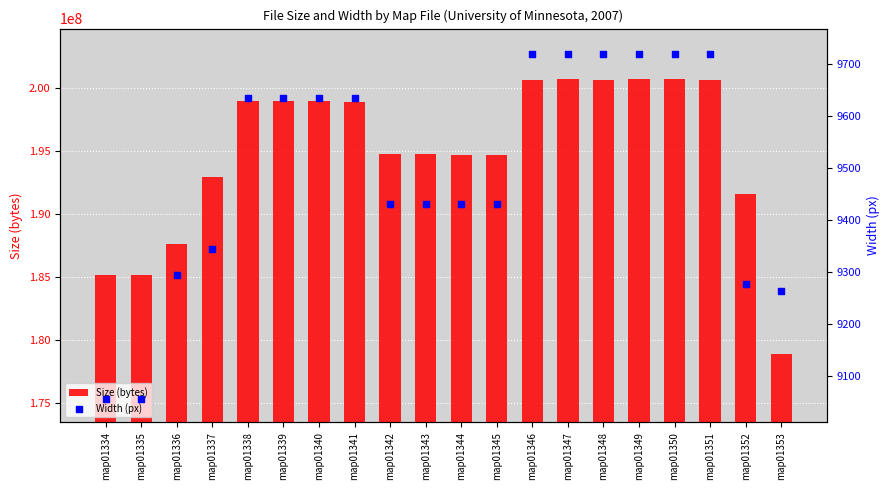

Which series has the widest spread of Y values?

Size (bytes)